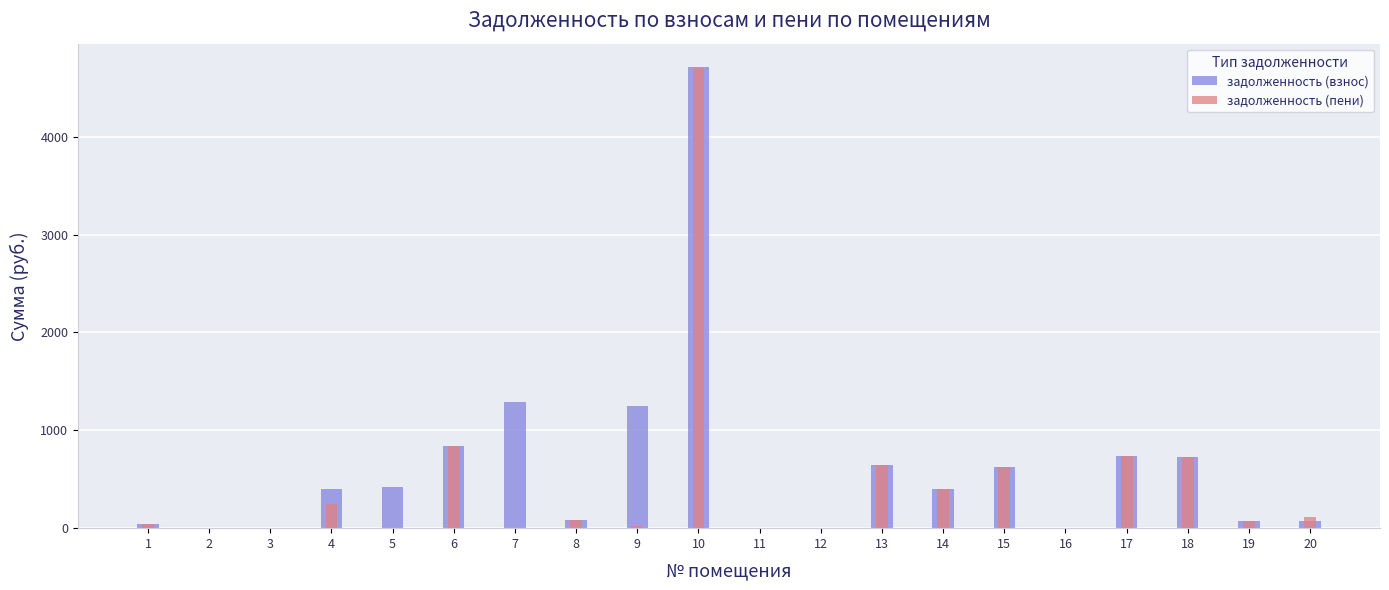

What is the greatest value displayed?

4716.4